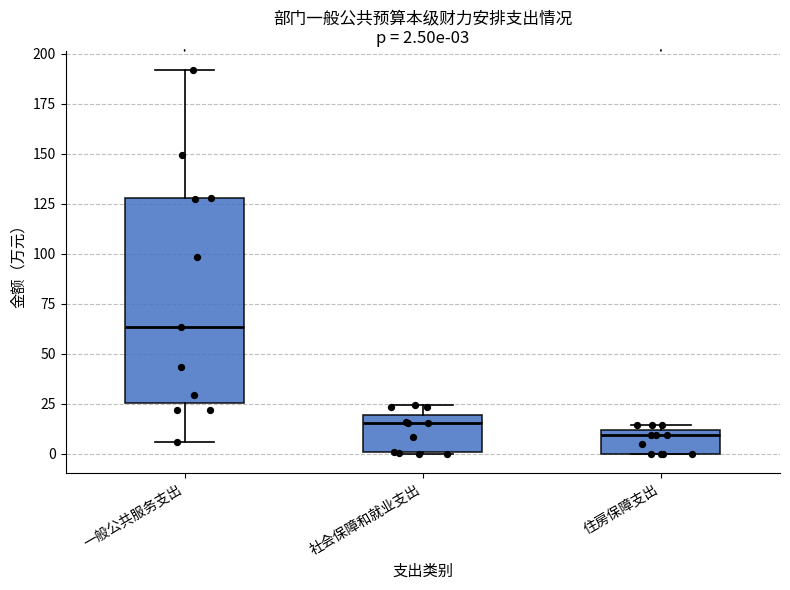

Which box is the tallest, from its lower edge to its upper edge?

一般公共服务支出